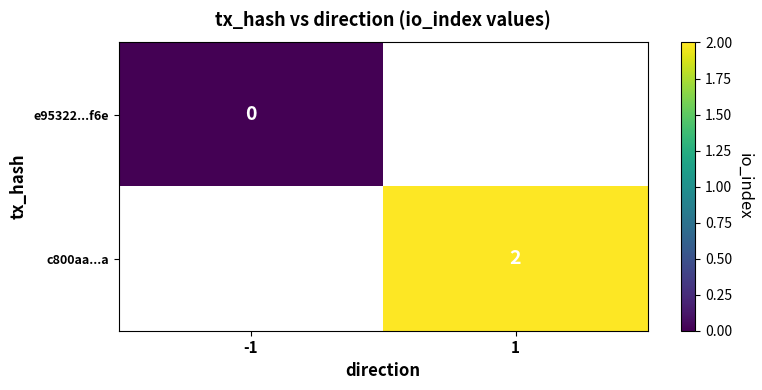

Which category has the lowest value in the e95322...f6e series?

-1